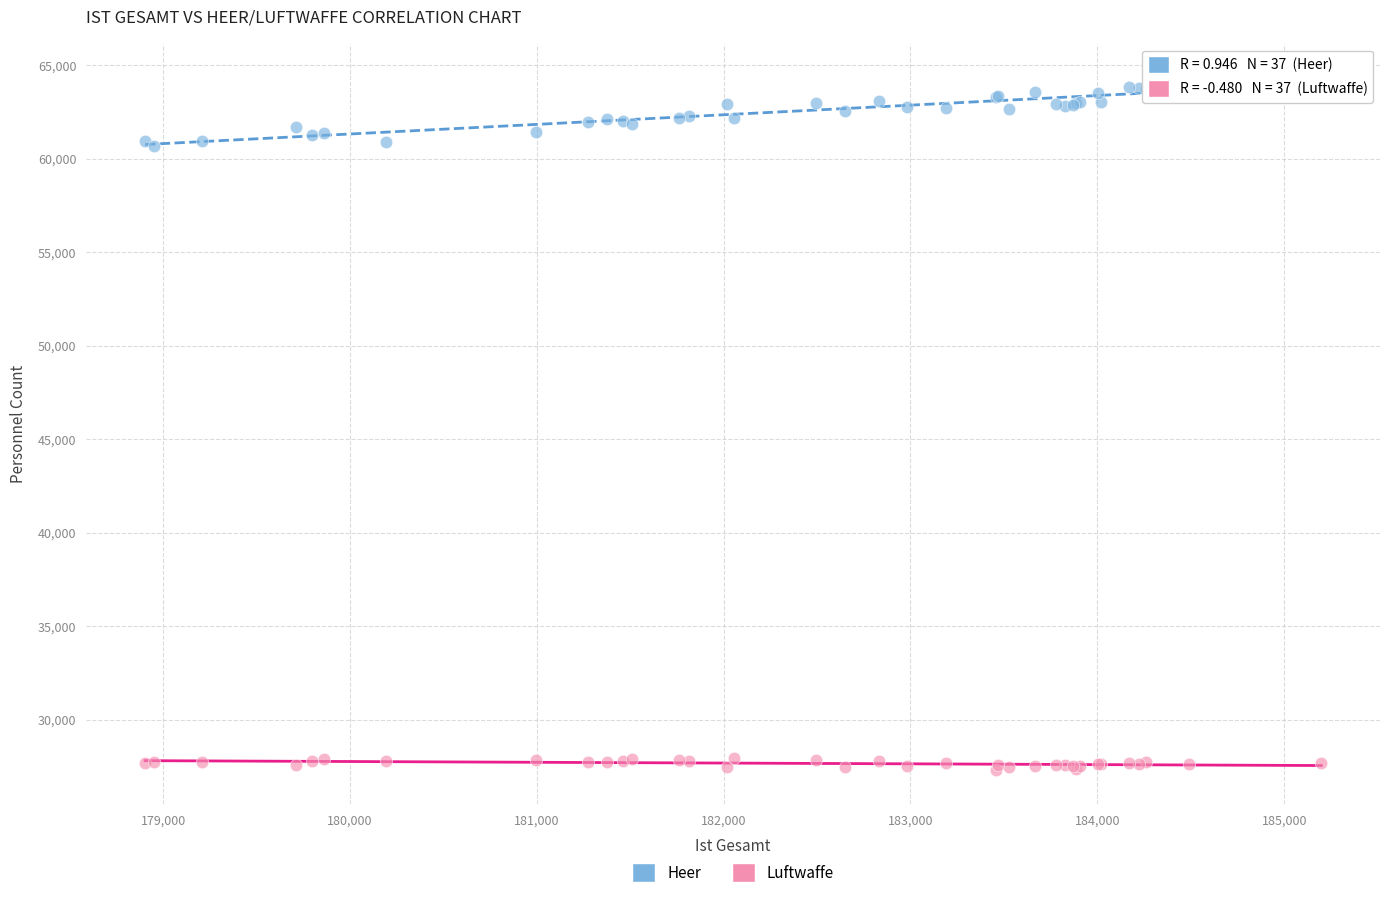

Which series contains the highest Y value?

Heer